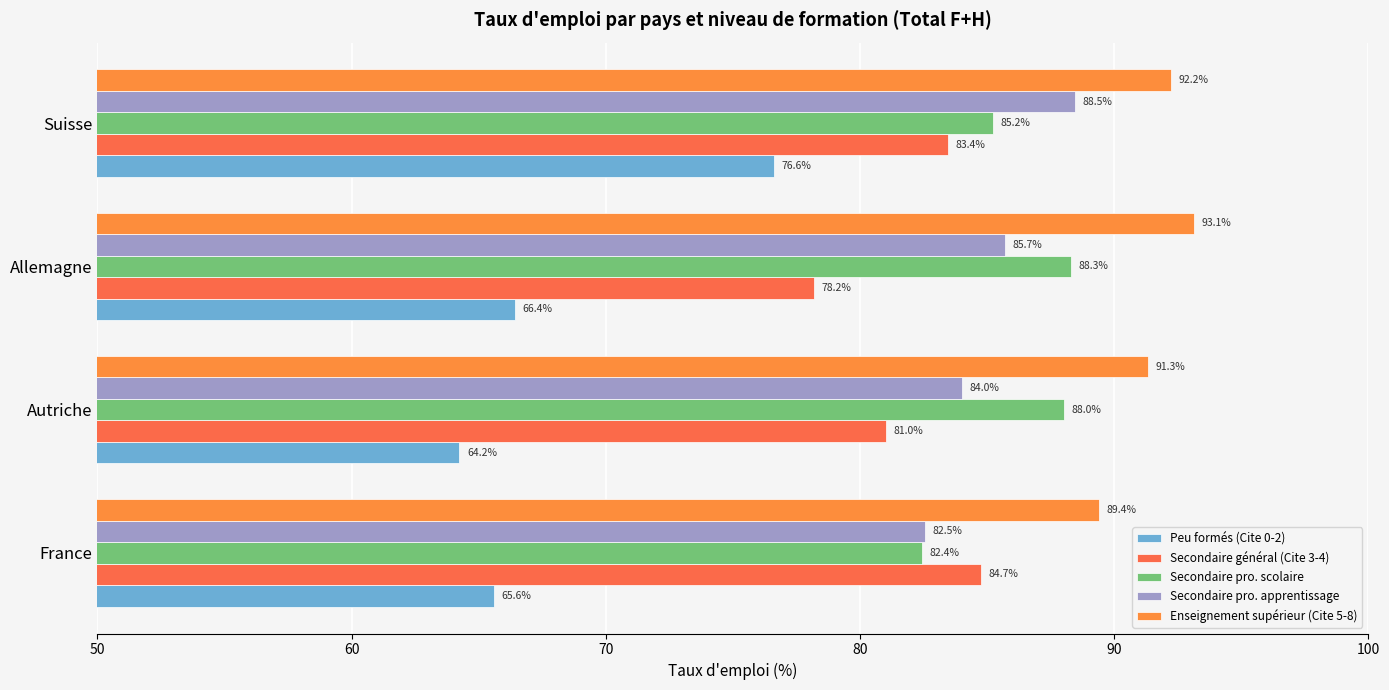

What is the minimum value for Peu formés (Cite 0-2)?

64.2